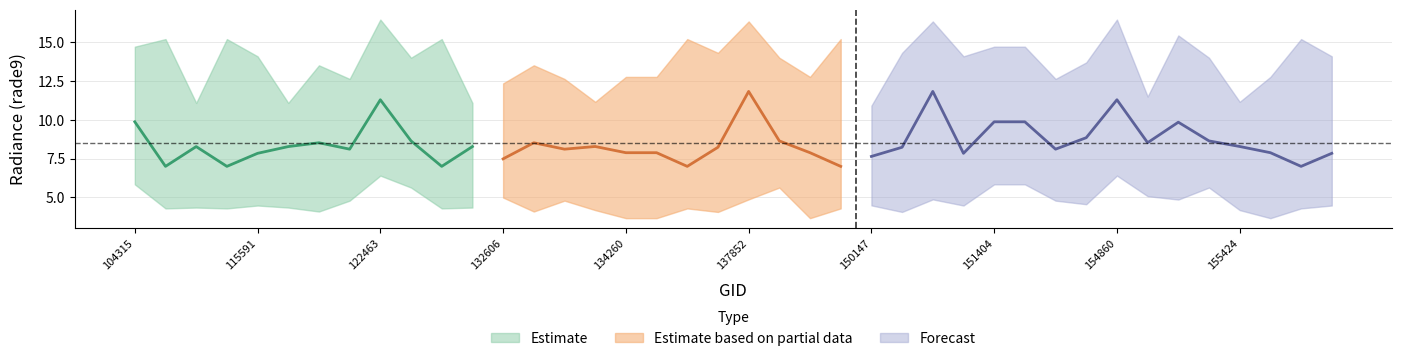

True or false: rade9_bin_3q and rade9_bin_1q cross at least once.

False